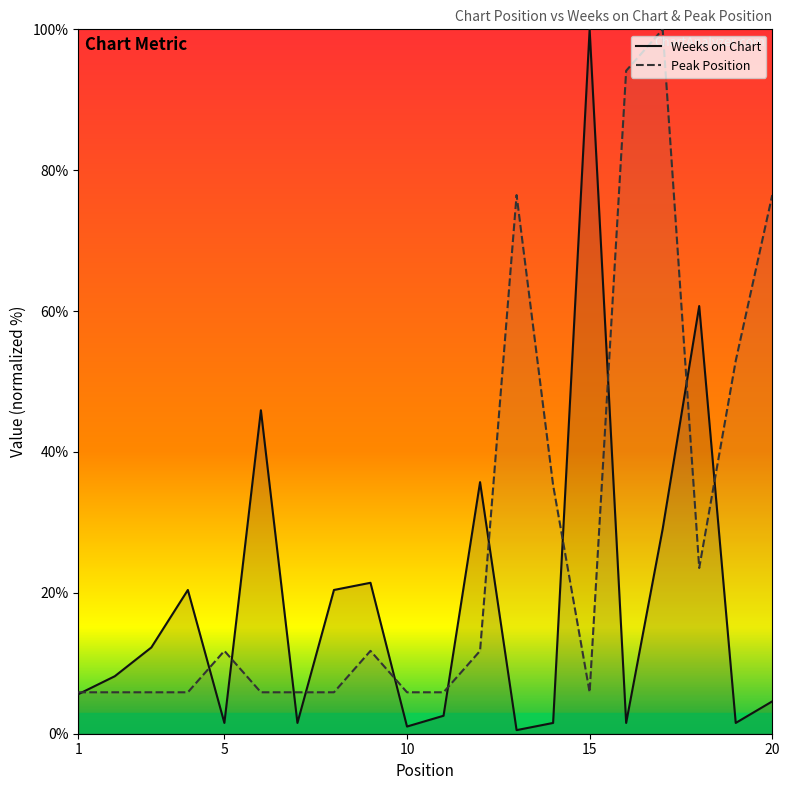

Reading left to right, transcribe all the data shown in this chart.

Weeks on Chart: 1=5.6	2=8.2	3=12.2	4=20.4	5=1.5	6=45.9	7=1.5	8=20.4	9=21.4	10=1.0	11=2.6	12=35.7	13=0.5	14=1.5	15=100.0	16=1.5	17=29.1	18=60.7	19=1.5	20=4.6
Peak Position: 1=5.9	2=5.9	3=5.9	4=5.9	5=11.8	6=5.9	7=5.9	8=5.9	9=11.8	10=5.9	11=5.9	12=11.8	13=76.5	14=35.3	15=5.9	16=94.1	17=100.0	18=23.5	19=52.9	20=76.5